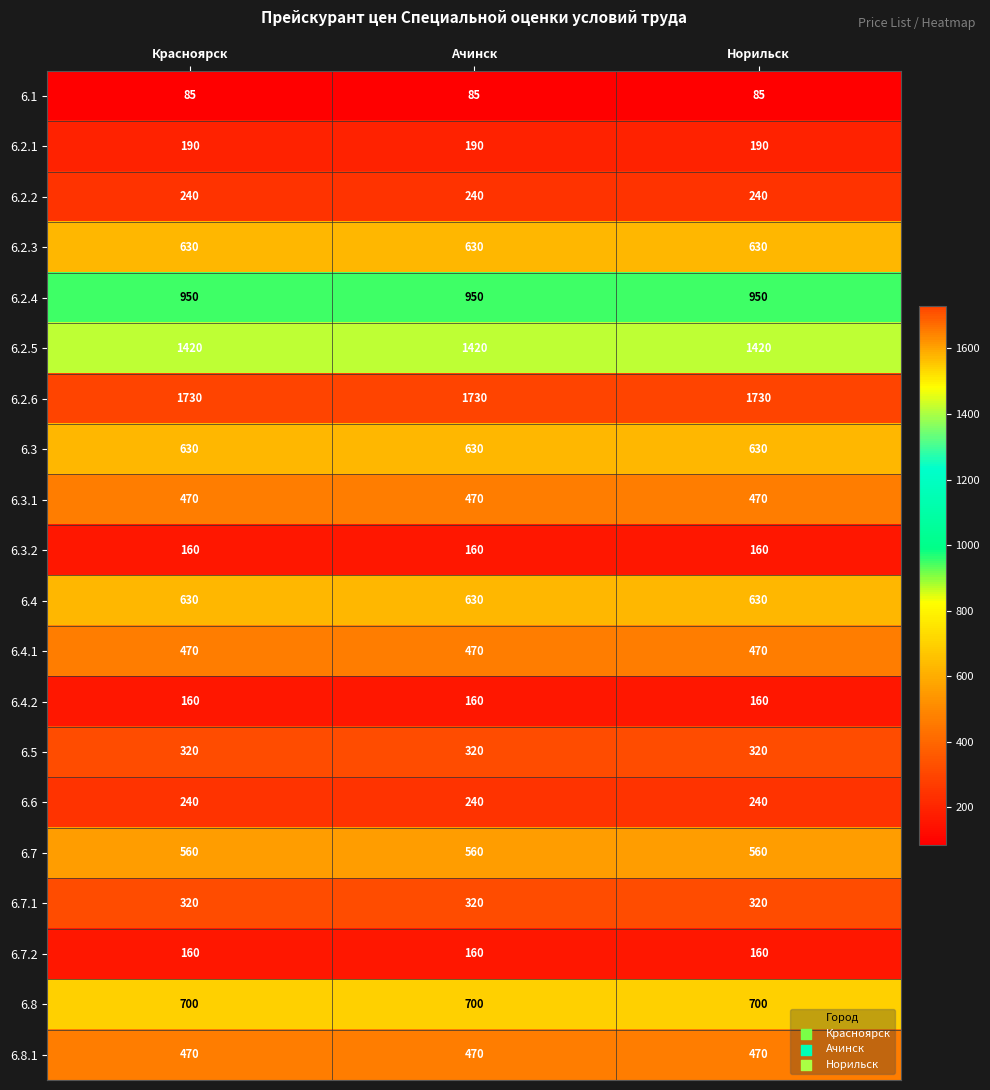

True or false: 6.3.2 has a value of 160 at Красноярск.

True